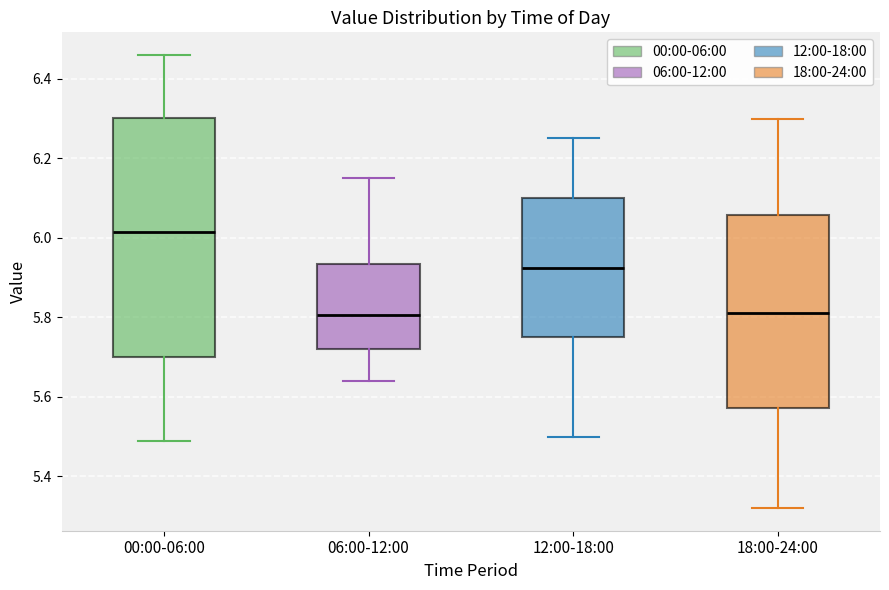

Where does the lower whisker of the box for 00:00-06:00 end on the y-axis? The values are not printed on the chart, so give them approximately, as read against the axis.

5.50